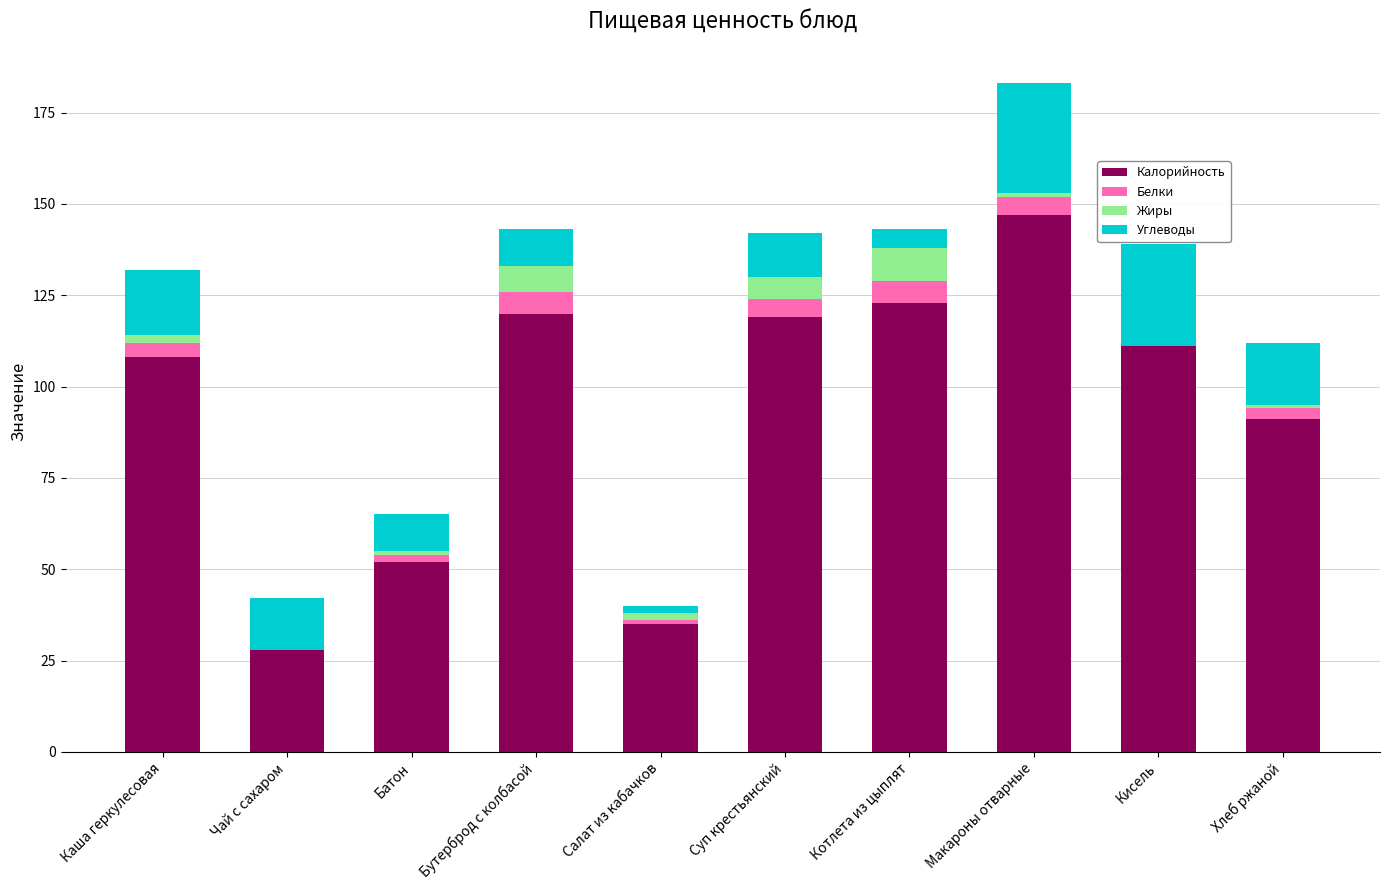

Is it true that Калорийность equals 189 at Суп крестьянский?

False